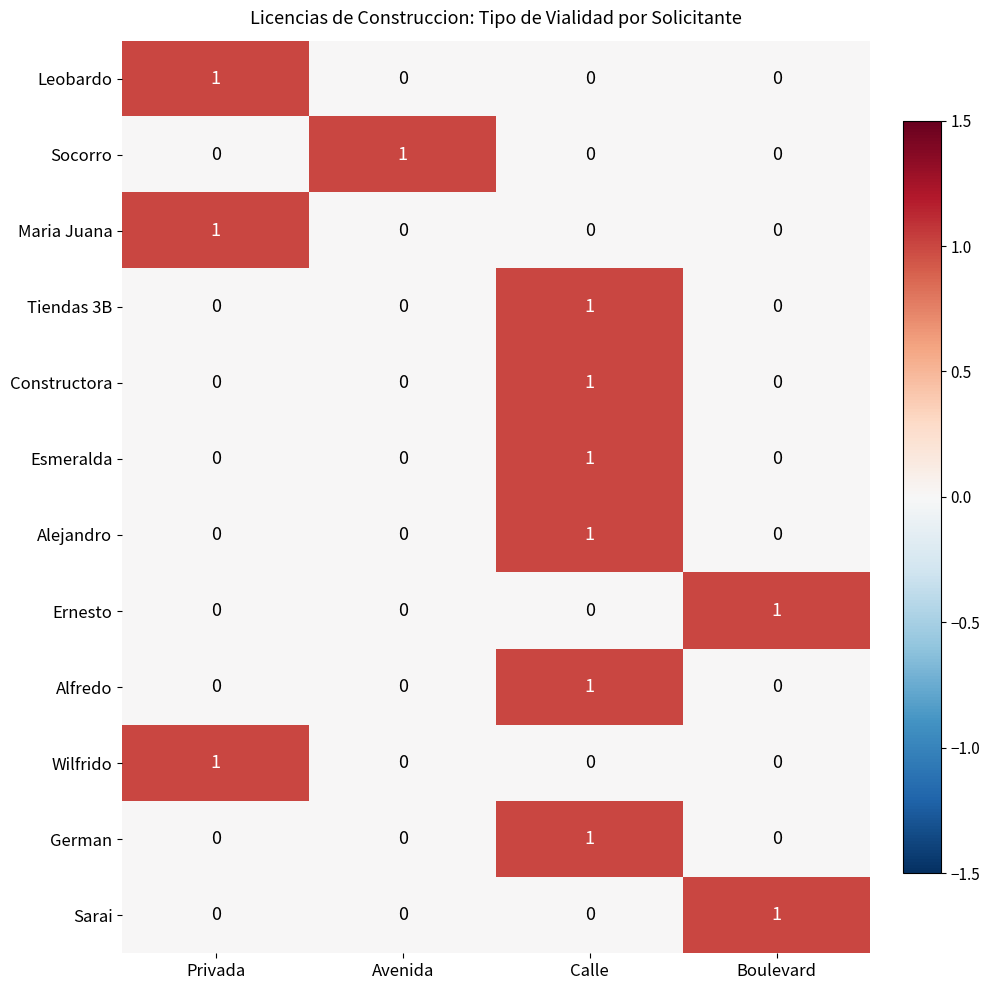

At which category is the sum across all series the highest?

Calle